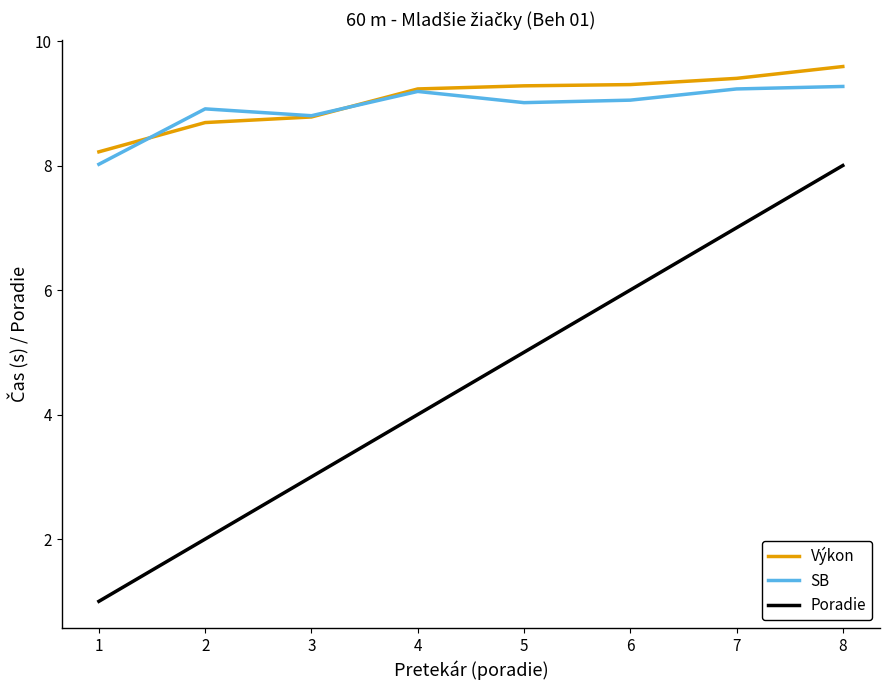

What is the spread (max minus min) of values at 8?

1.6